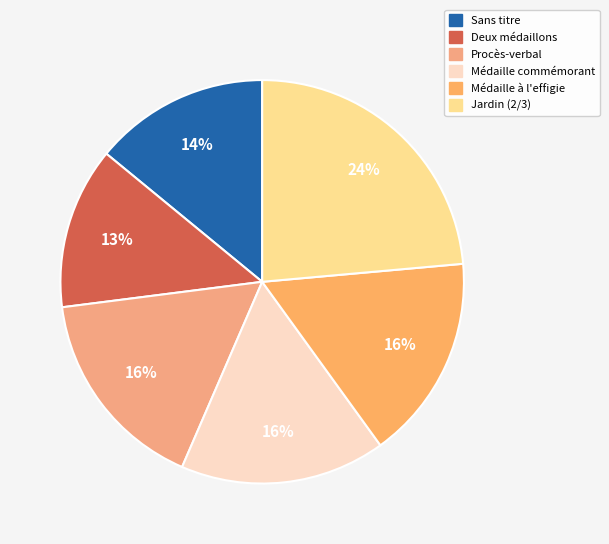

Is the sum of Médaille commémorant and Sans titre greater than half?

No